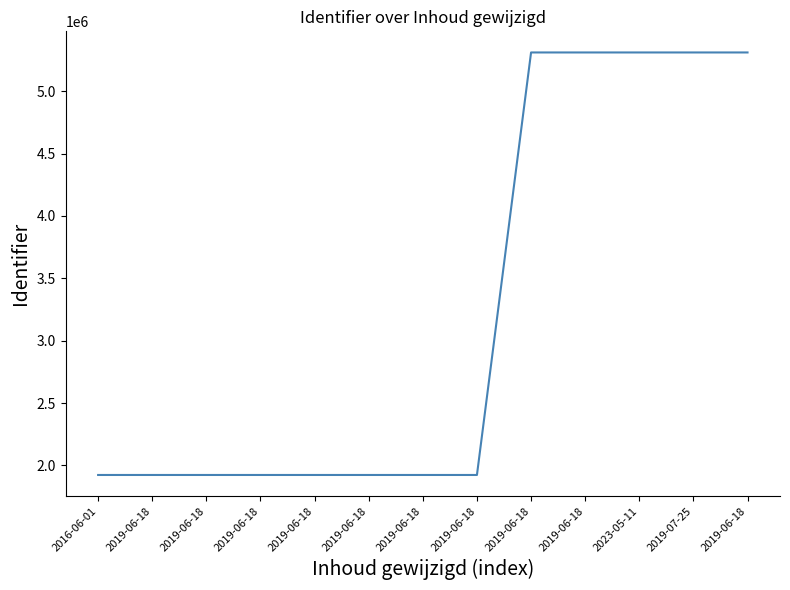

List the labels in order of value, largest first.

2019-06-18, 2019-07-25, 2023-05-11, 2019-06-18, 2019-06-18, 2019-06-18, 2019-06-18, 2019-06-18, 2019-06-18, 2019-06-18, 2019-06-18, 2019-06-18, 2016-06-01